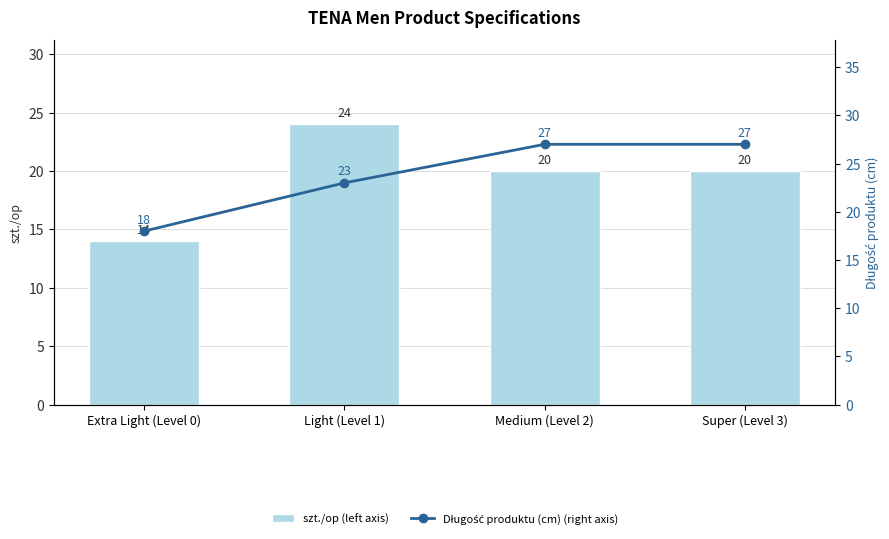

How many values in the Długość produktu (cm) (right axis) series are below 27?

2